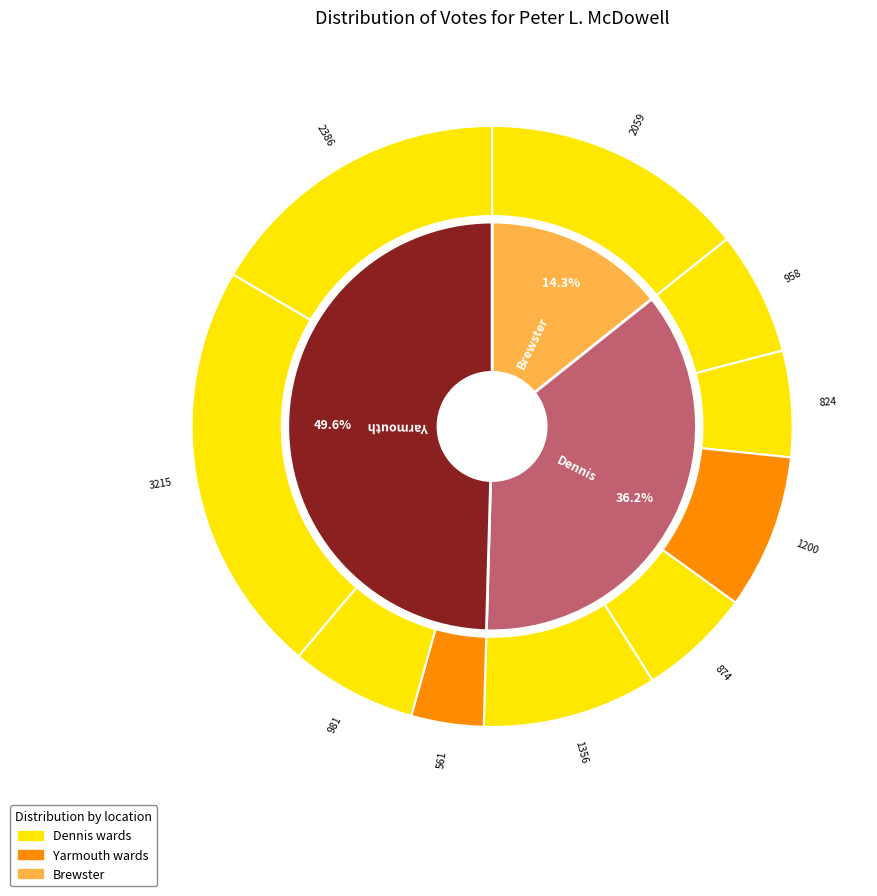

What is the change in value from Dennis-5 to Yarmouth-4?

+1030